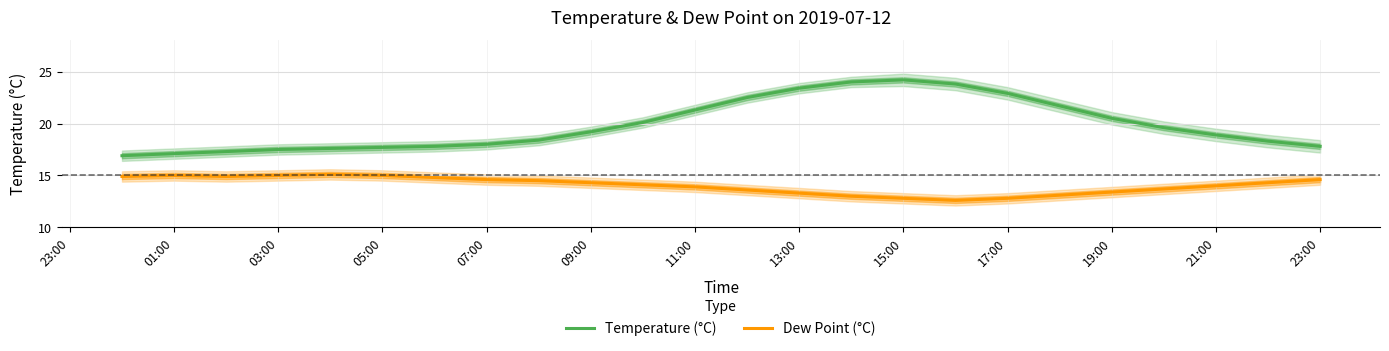

True or false: Temperature (°C) and Dew Point (°C) cross at least once.

False